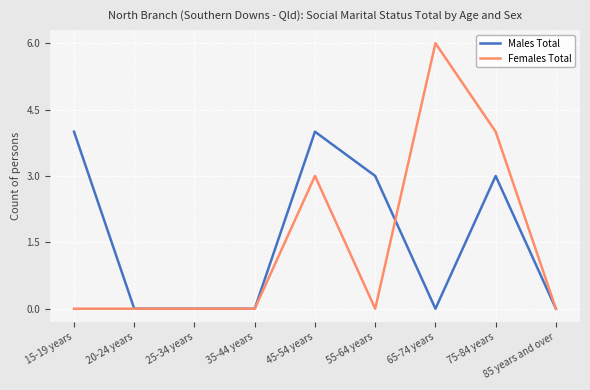

Reading left to right, extract all data points from this chart.

Males Total: 4	0	0	0	4	3	0	3	0
Females Total: 0	0	0	0	3	0	6	4	0